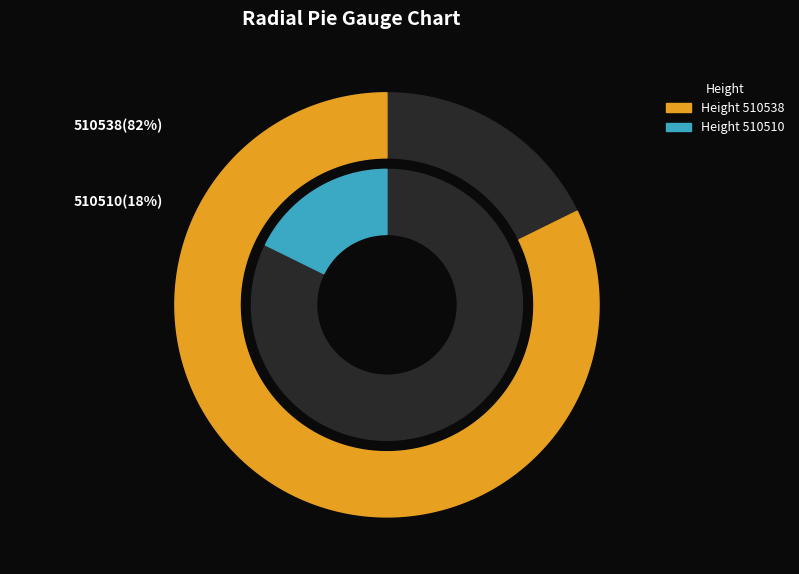

Which category accounts for the majority?

510538